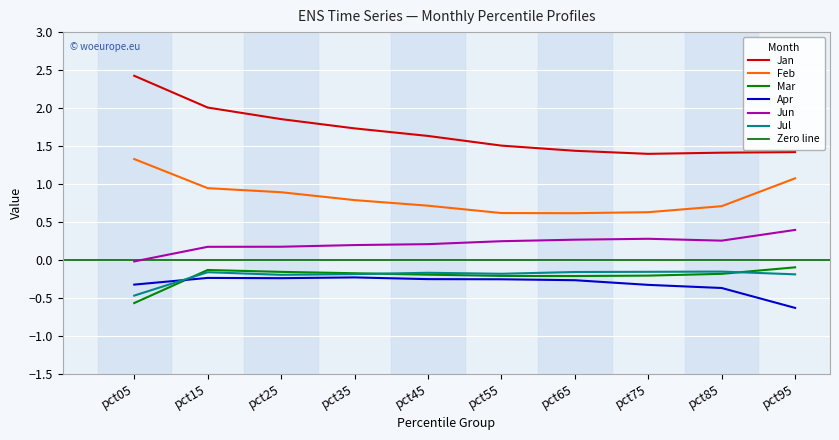

True or false: Apr and Jan intersect in this chart.

False